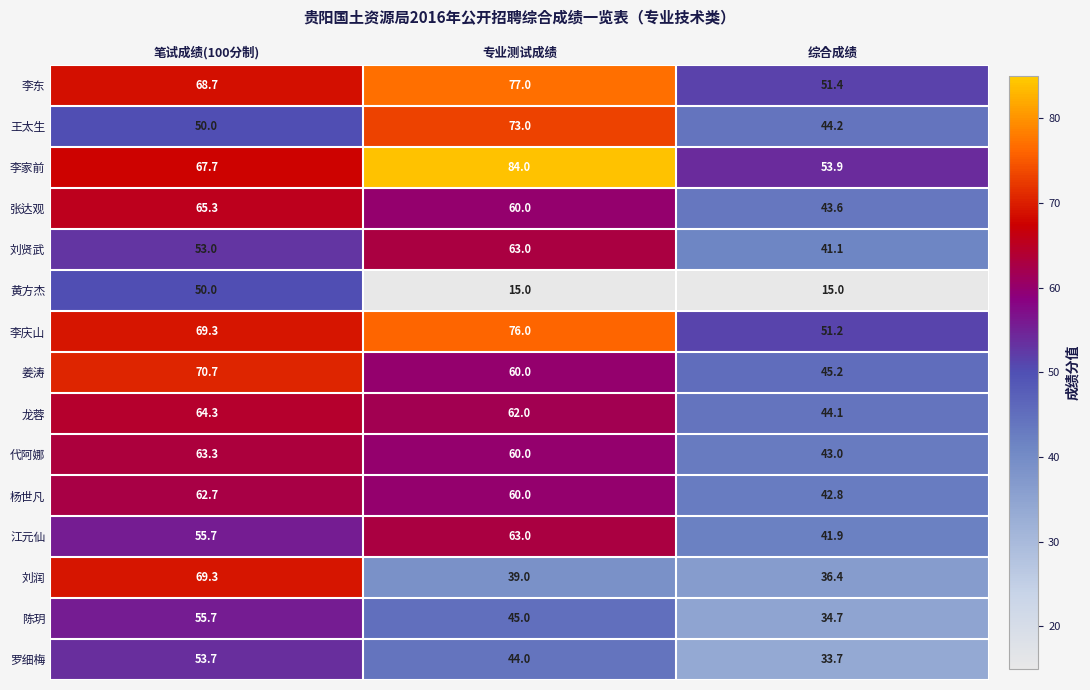

The 李东 series shows 77.0 at 专业测试成绩. True or false?

True